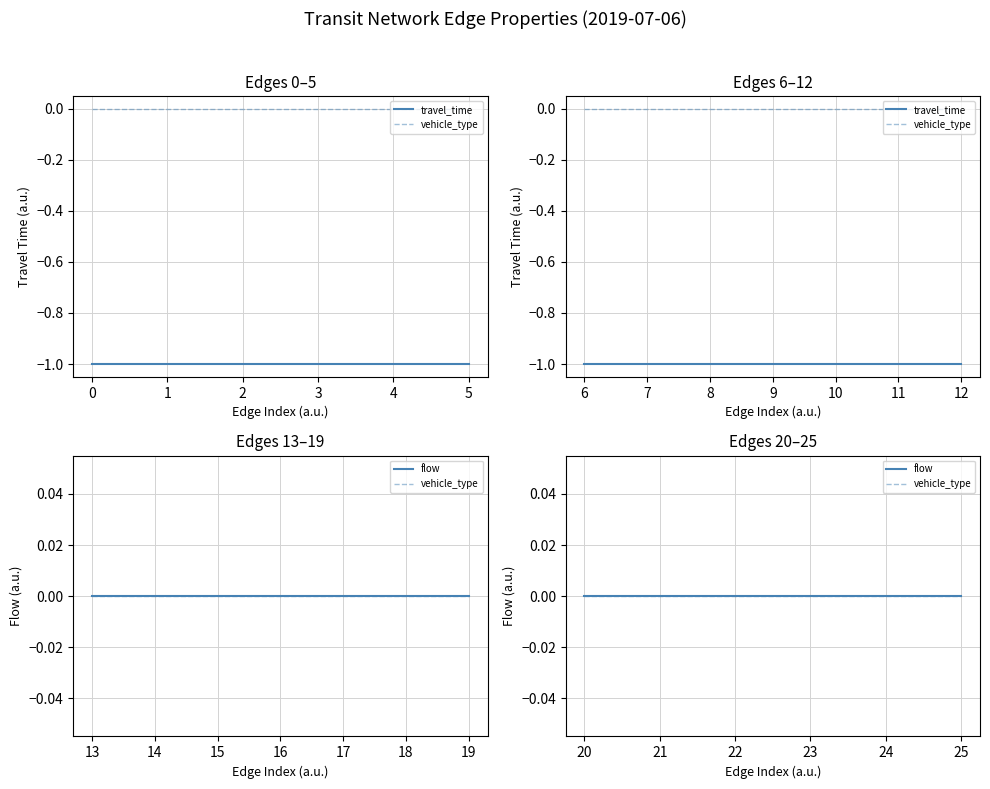

Reading left to right, extract all data points from this chart.

travel_time: -1	-1	-1	-1	-1	-1	-1	-1	-1	-1	-1	-1	-1	-1	-1	-1	-1	-1	-1	-1	-1	-1	-1	-1	-1	-1
flow: 0	0	0	0	0	0	0	0	0	0	0	0	0	0	0	0	0	0	0	0	0	0	0	0	0	0
vehicle_type: 0	0	0	0	0	0	0	0	0	0	0	0	0	0	0	0	0	0	0	0	0	0	0	0	0	0